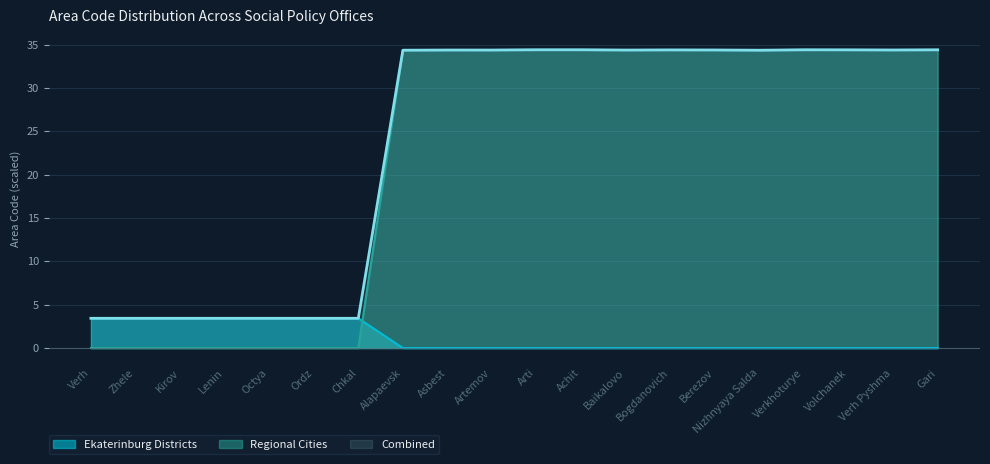

Between which two adjacent categories do Regional Cities and Ekaterinburg Districts first intersect?

Chkal and Alapaevsk